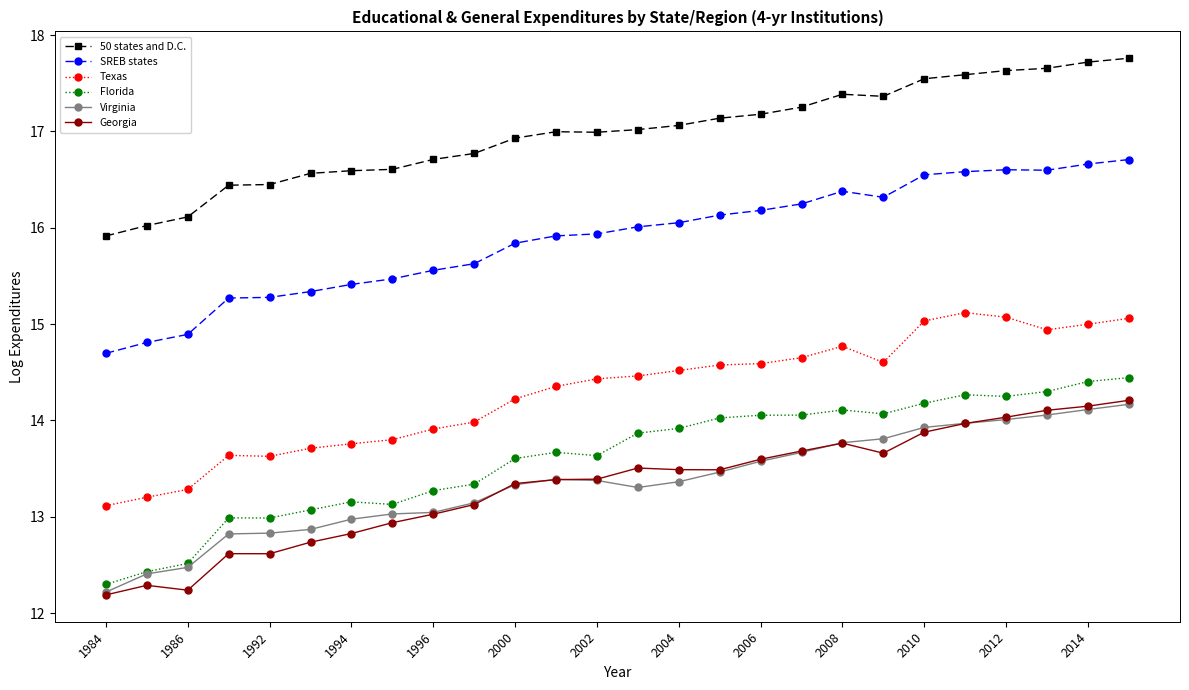

Which series has the largest total across all categories?

50 states and D.C.